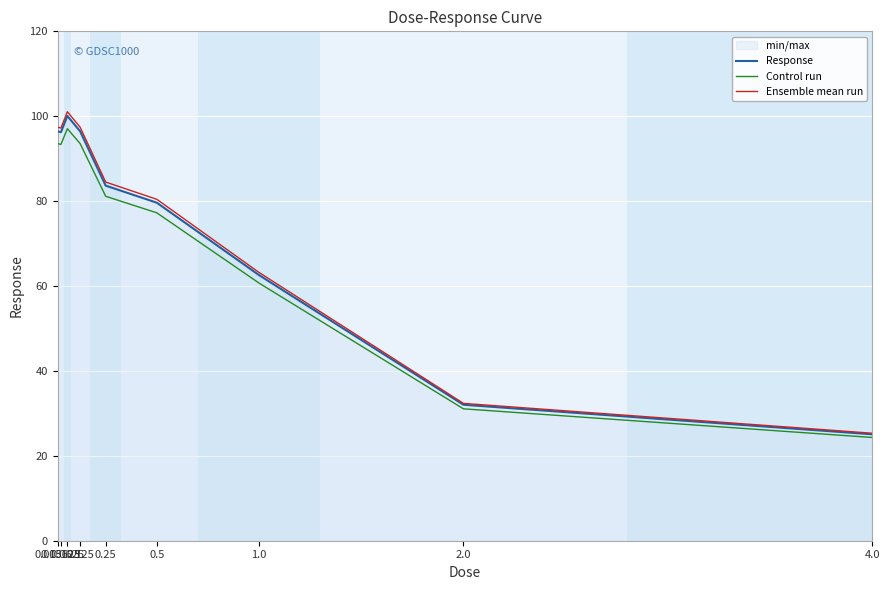

Rank the series at 0.0625 from lowest to highest value.

Control run, Response, Ensemble mean run